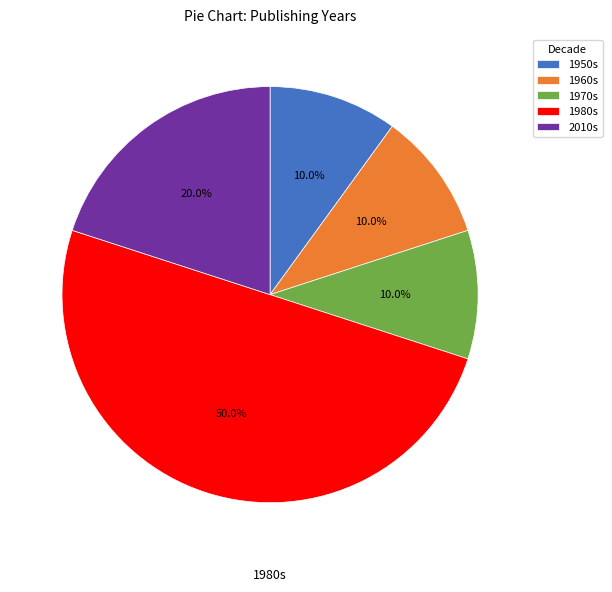

What percentage is NOT represented by 1980s?

50.0%